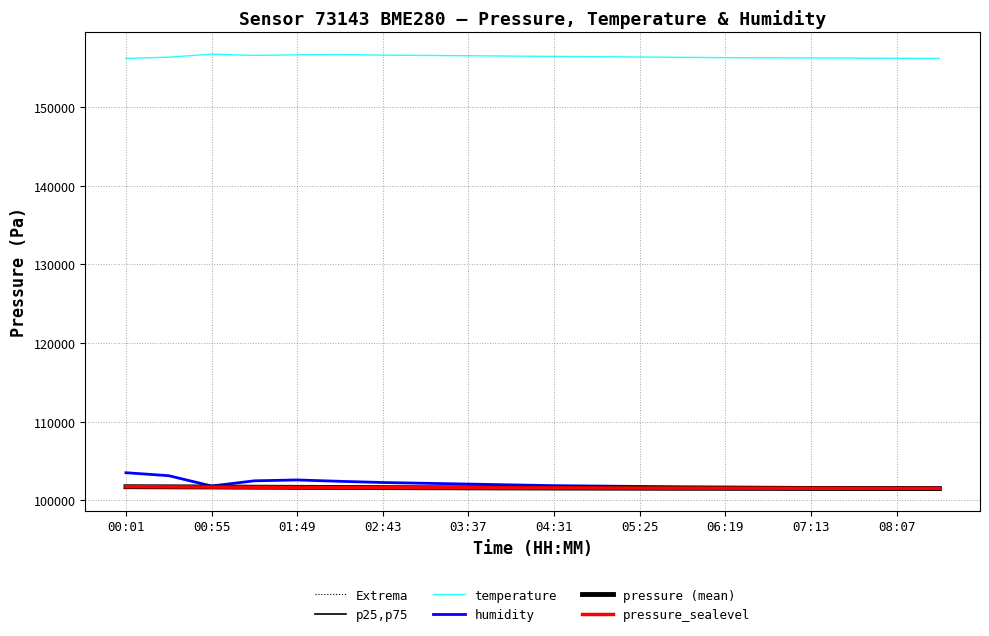

True or false: pressure (mean) has more than 2 points higher than both neighbors.

False